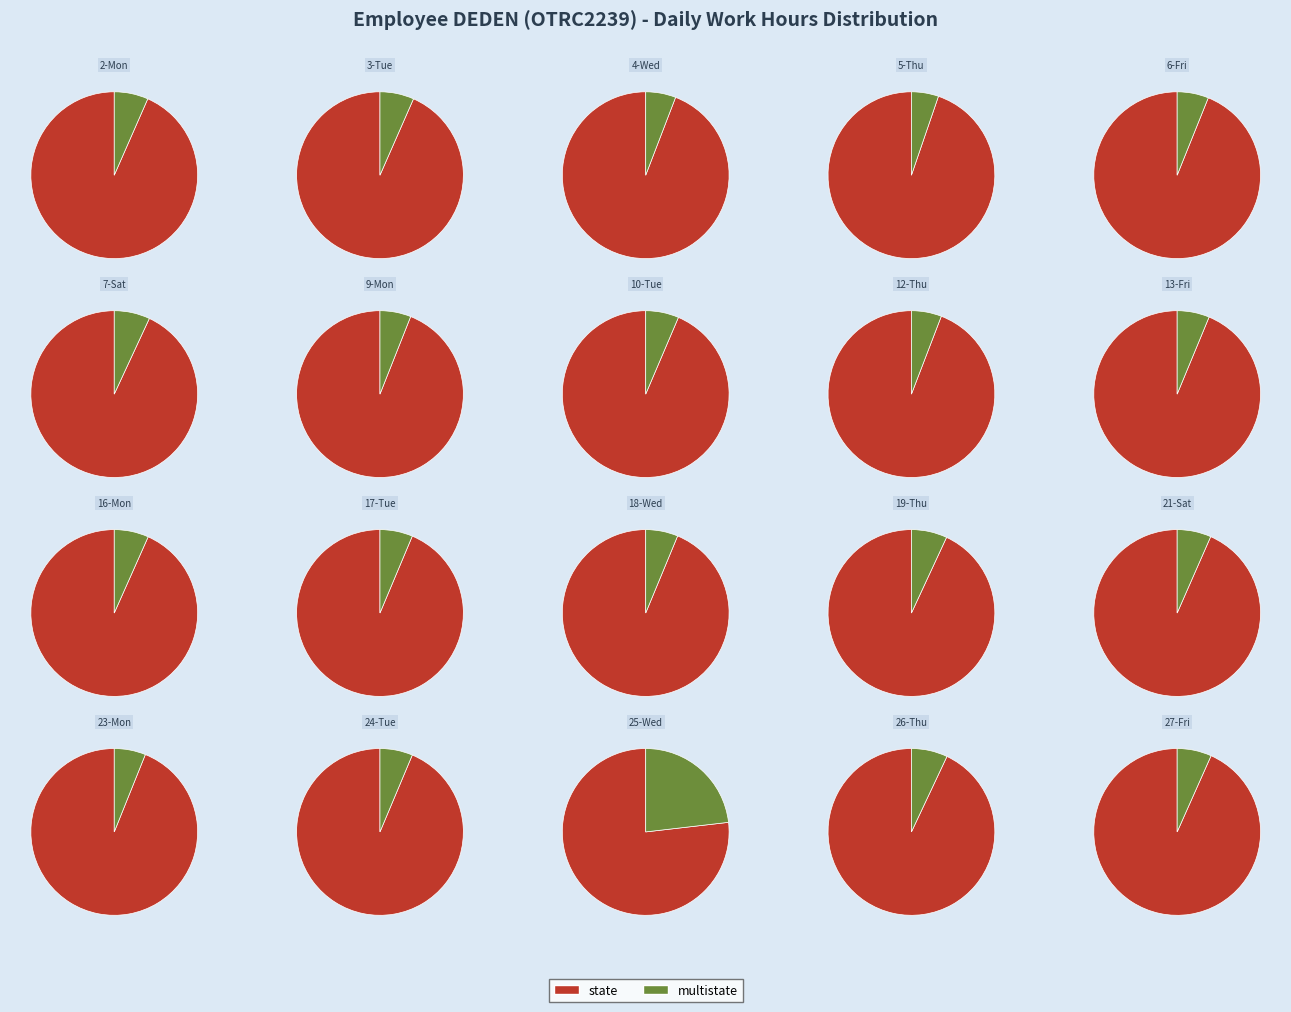

Does 3-Tue represent more than half of the total?

No